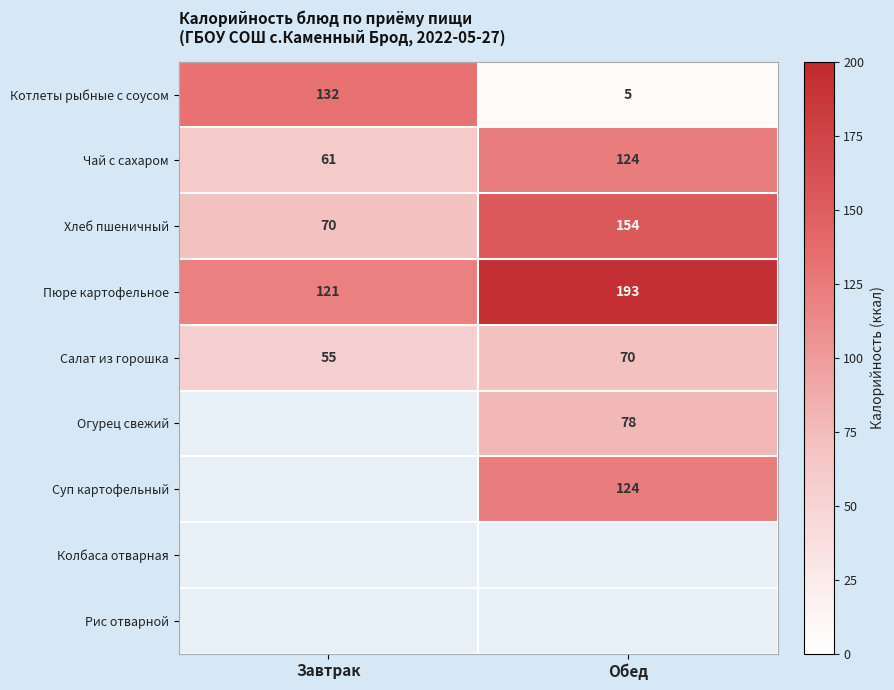

Rank the categories by Салат из горошка value from highest to lowest.

Обед, Завтрак